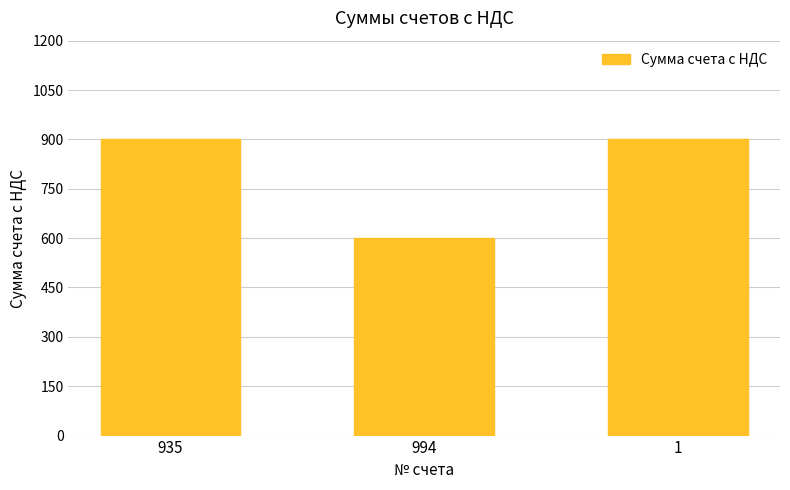

What is the average value?

800